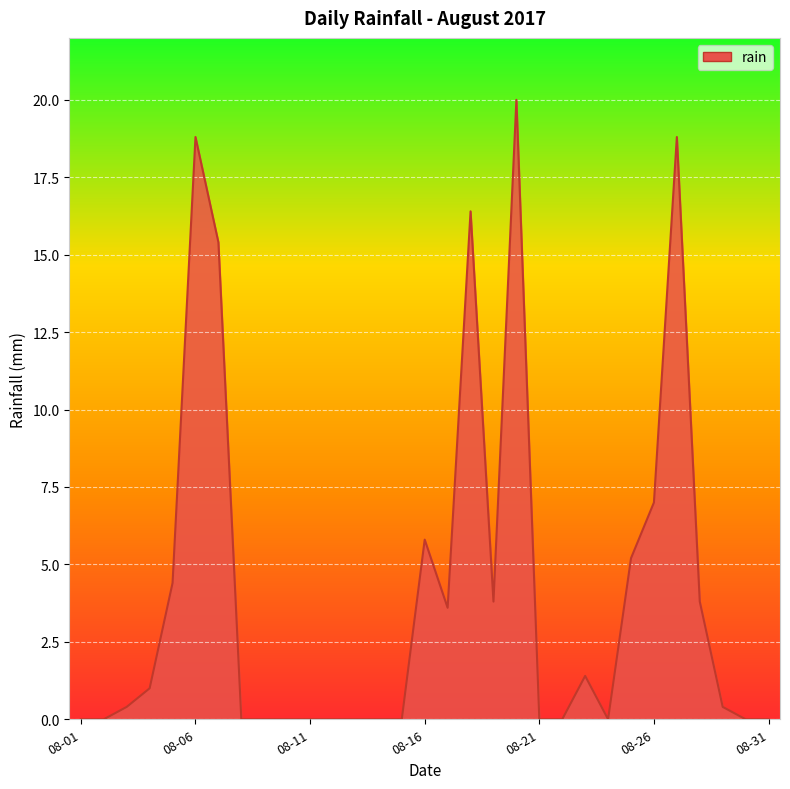

How many lines are shown in the chart?

1